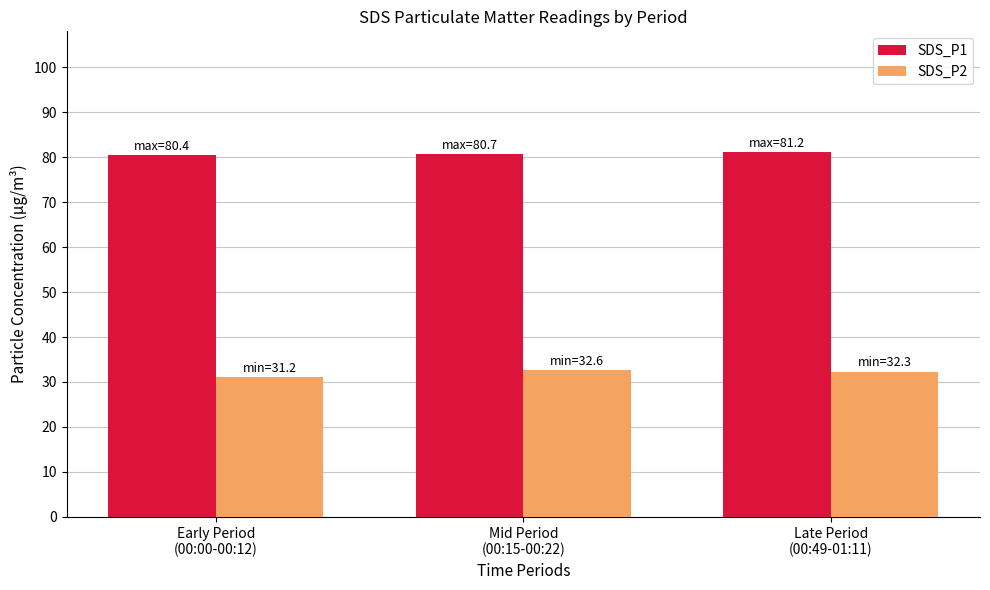

What position from the left is Early Period
(00:00-00:12)?

1